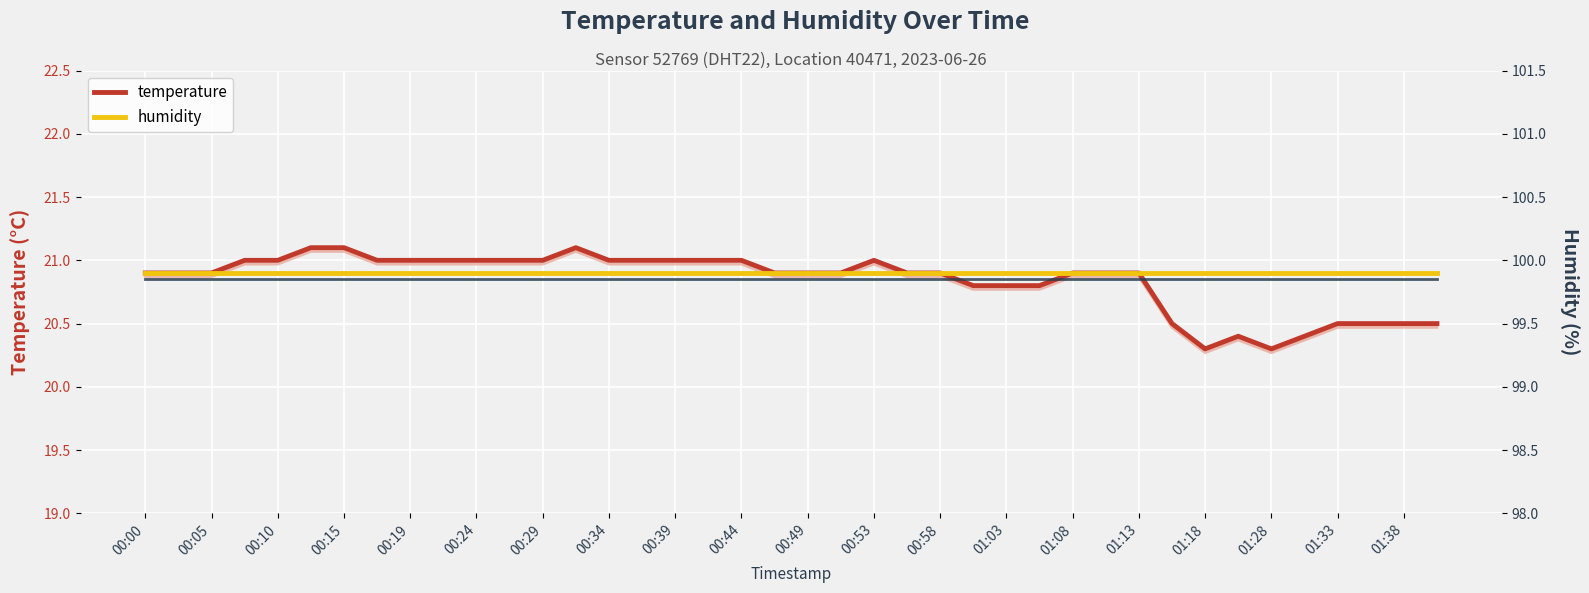

How many data points does each series have?

40